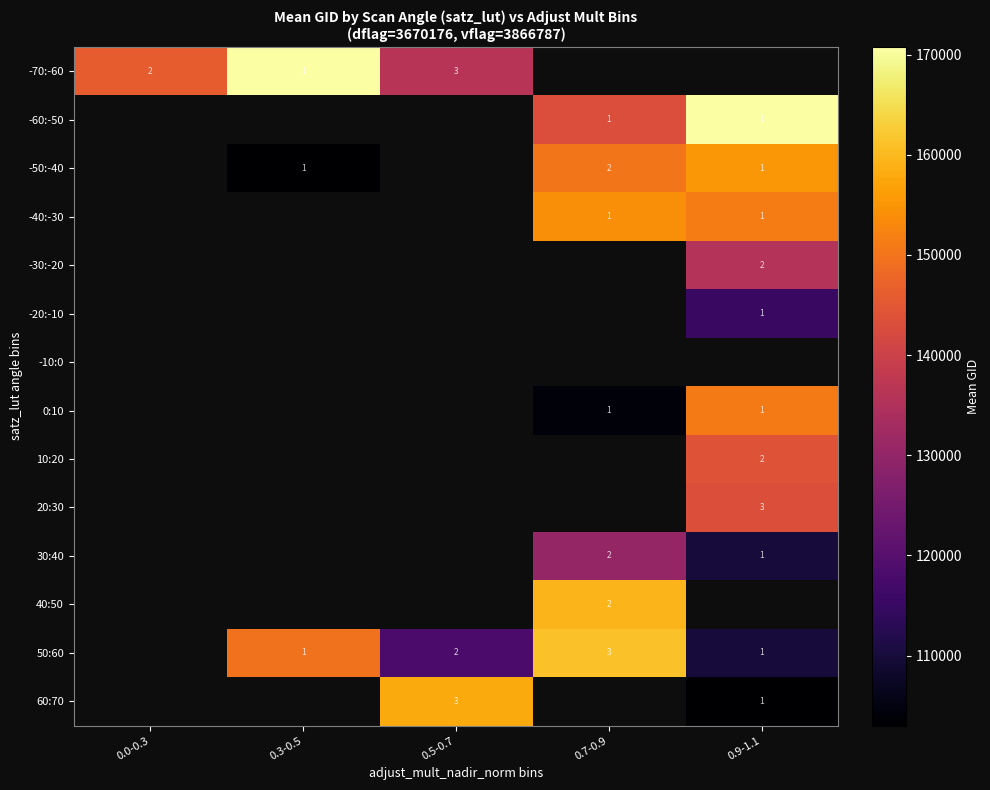

The value of 50:60 at 0.3-0.5 is 1. True or false?

True